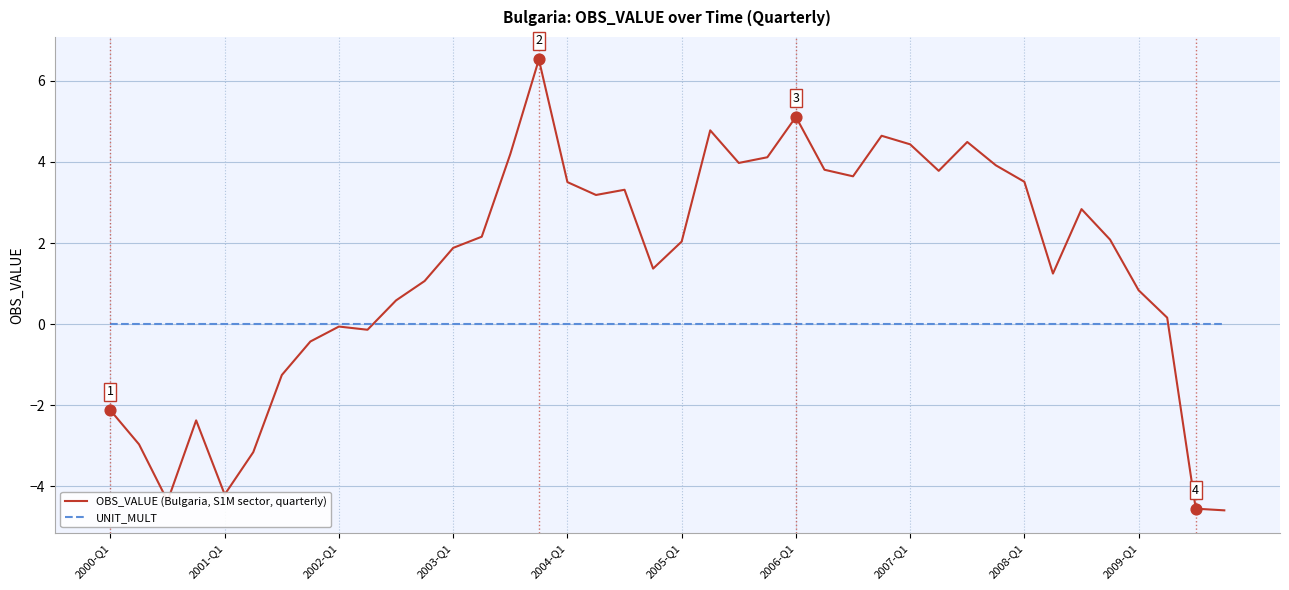

Which series has the largest total across all categories?

OBS_VALUE (Bulgaria, S1M sector, quarterly)